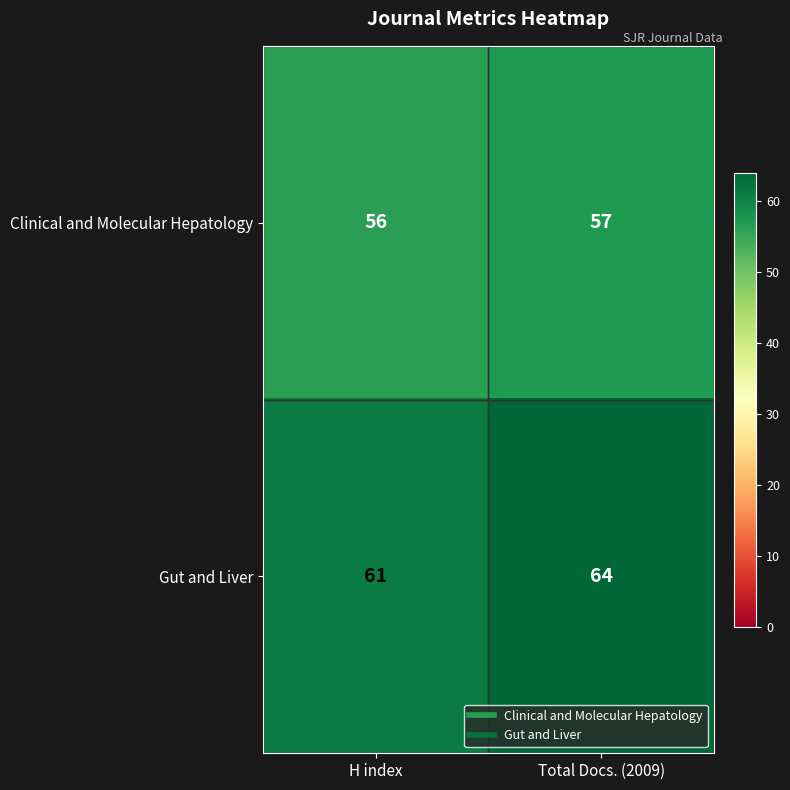

What is the sum of all Clinical and Molecular Hepatology values?

113